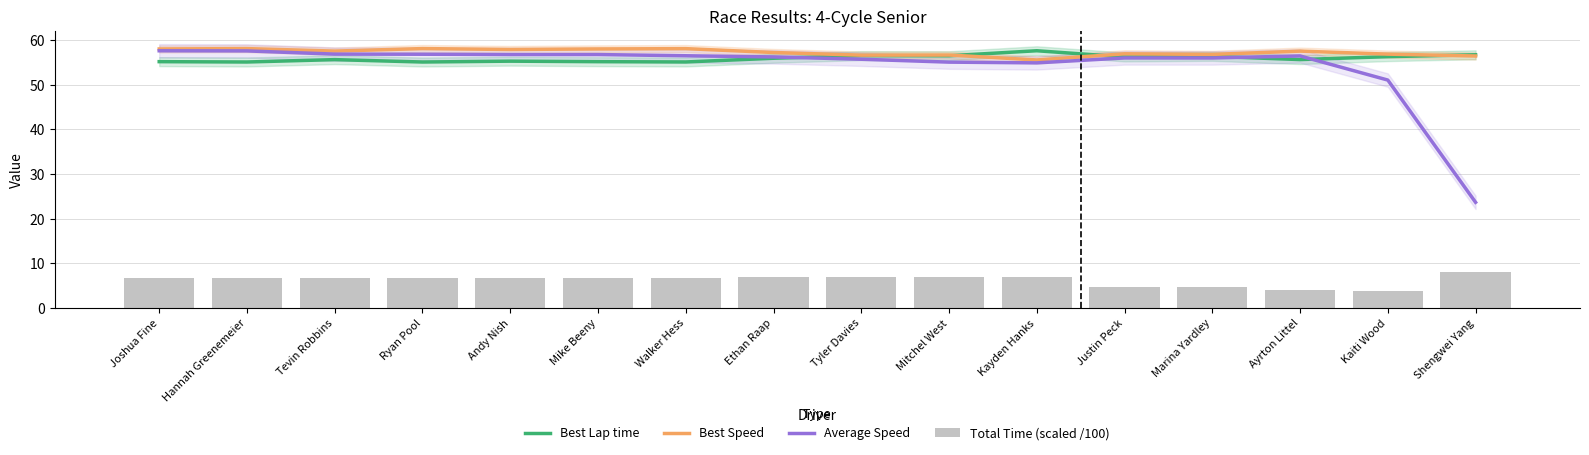

What is the difference between the highest and lowest values at Tevin Robbins?

50.8